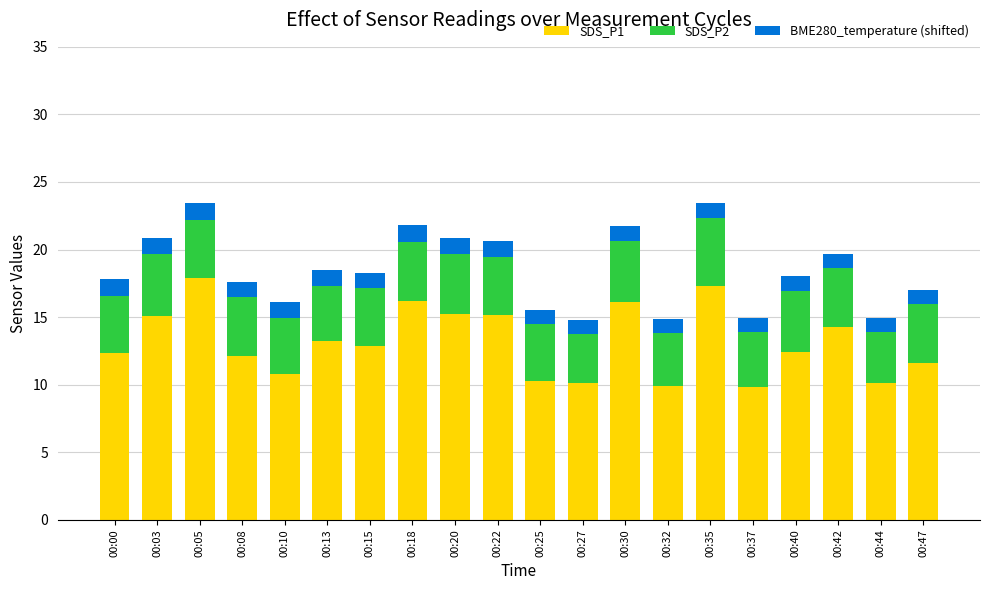

What is the maximum value for SDS_P1?

17.9